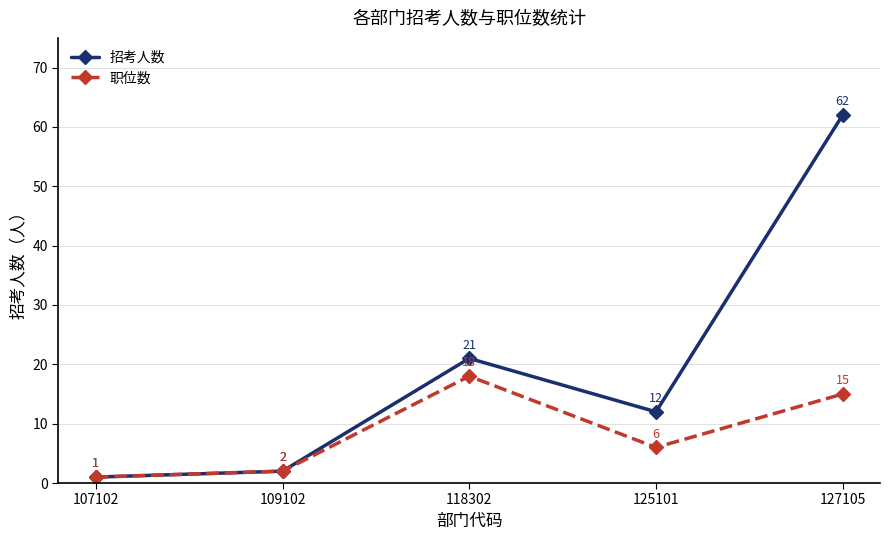

The 招考人数 series shows 21 at 118302. True or false?

True